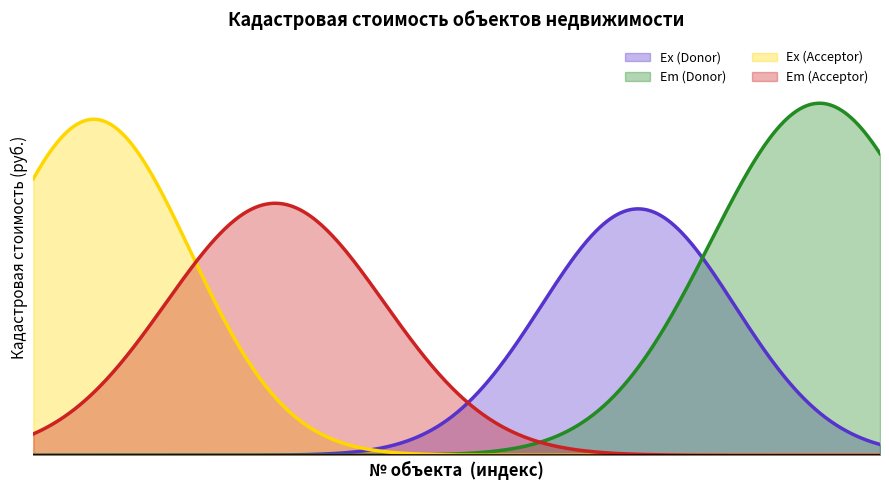

What is the difference between the Кадастровая стоимость (16-25) values at 5 and 12?

993471.6